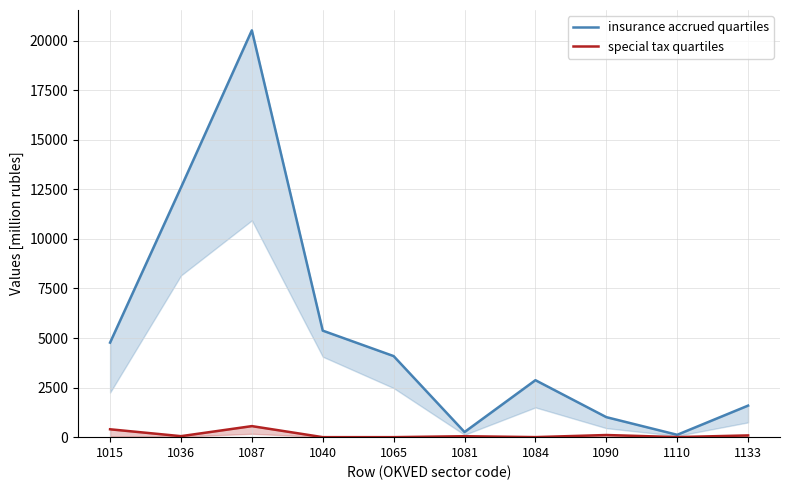

Reading left to right, list all the values displayed in this chart.

insurance accrued quartiles: 1015=4767.6	1036=12590.7	1087=20516.5	1040=5371.7	1065=4088.2	1081=257.8	1084=2873.1	1090=1009.4	1110=119.1	1133=1591.1
special tax quartiles: 1015=396.9	1036=50.2	1087=557.1	1040=0.3	1065=0.1	1081=47.5	1084=2.3	1090=107.7	1110=3.9	1133=87.8